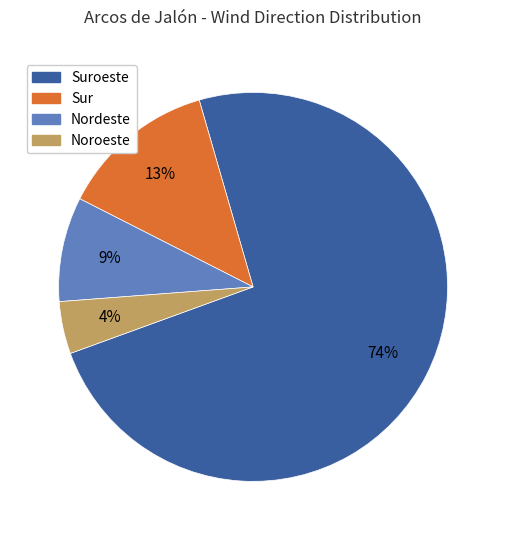

Is there a majority slice in this chart?

Yes